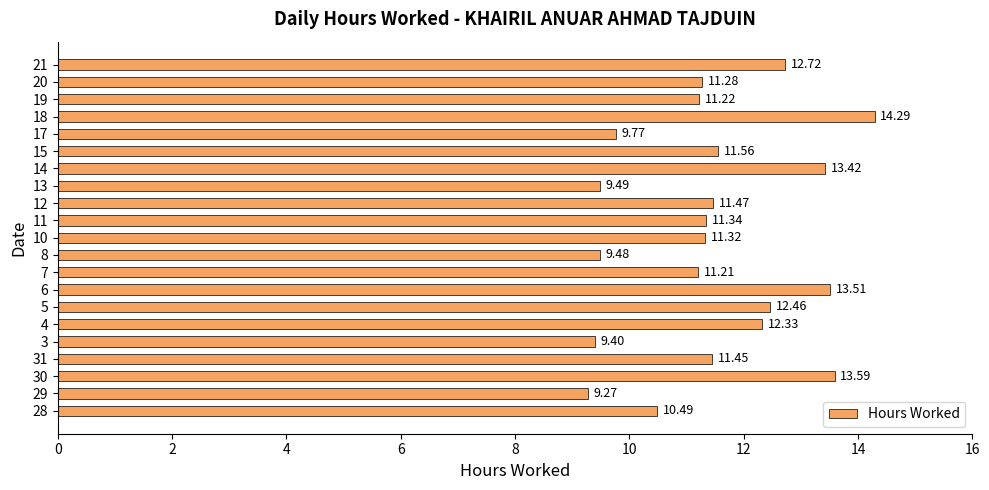

What is the smallest value displayed?

9.3